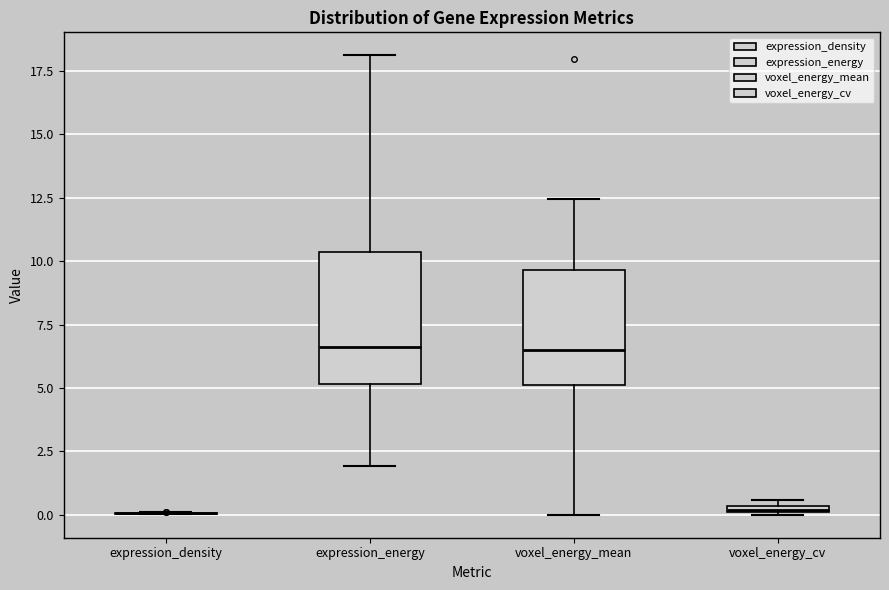

Where does the median line of the box for expression_energy sit on the y-axis? The values are not printed on the chart, so give them approximately, as read against the axis.

6.5